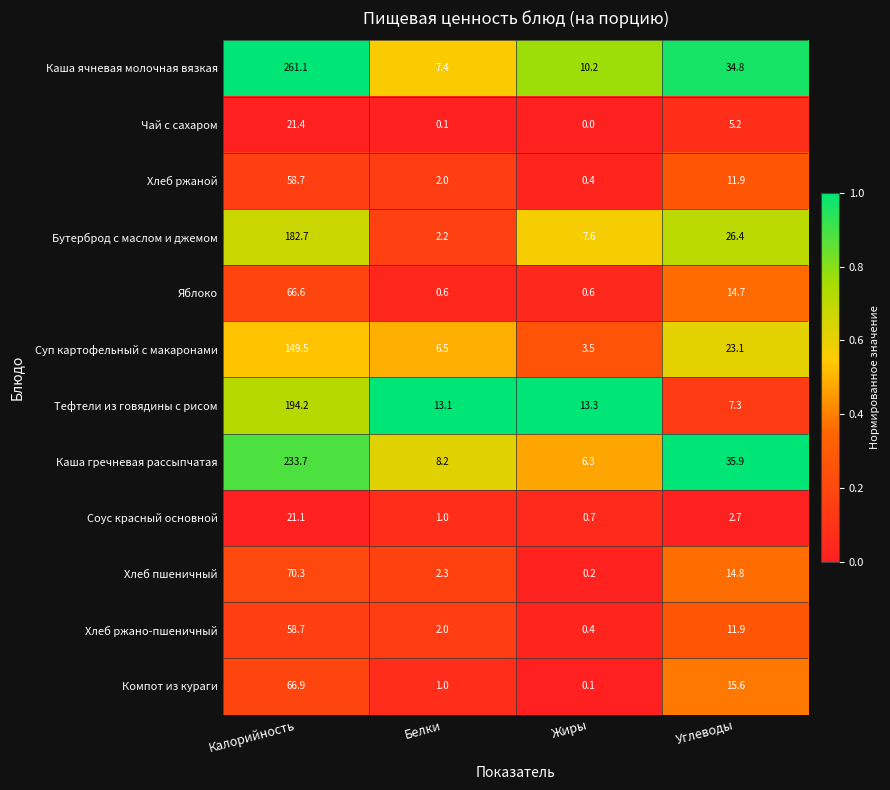

Rank the categories by Хлеб пшеничный value from highest to lowest.

Калорийность, Углеводы, Белки, Жиры